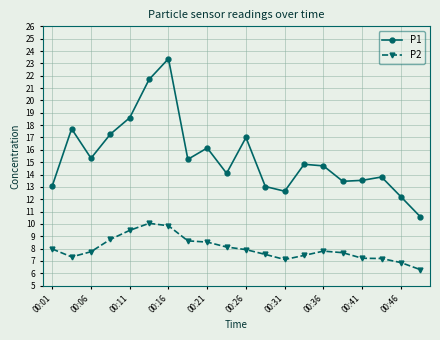

Rank the series by their maximum value, from highest to lowest.

P1, P2